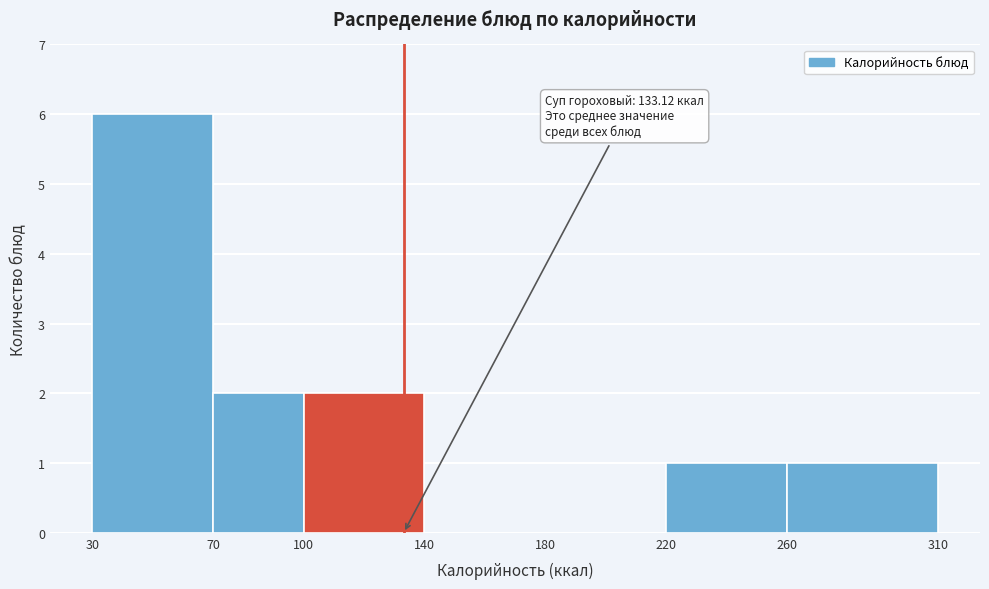

Which range on the x-axis has the tallest bar?

30 to 70